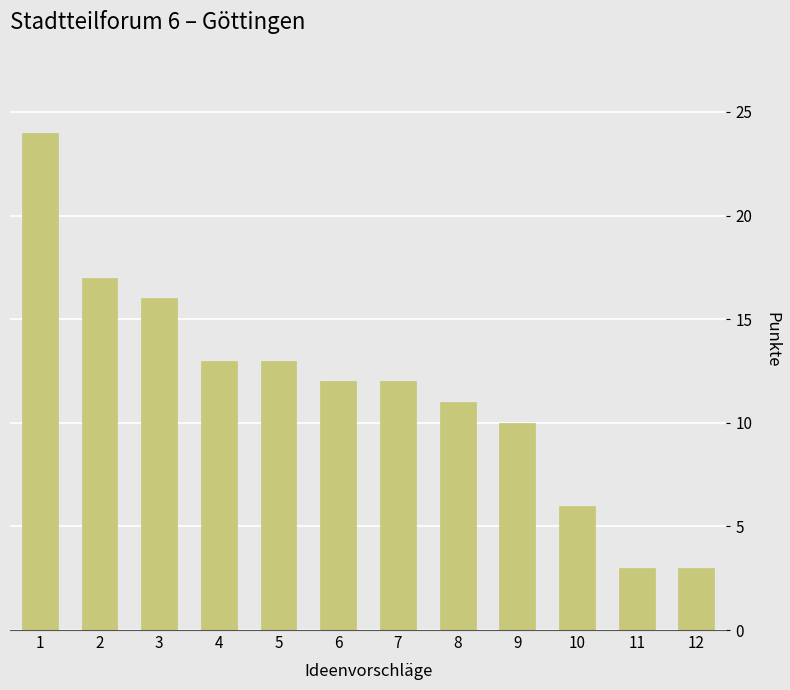

What is the change in value from 10 to 12?

-3